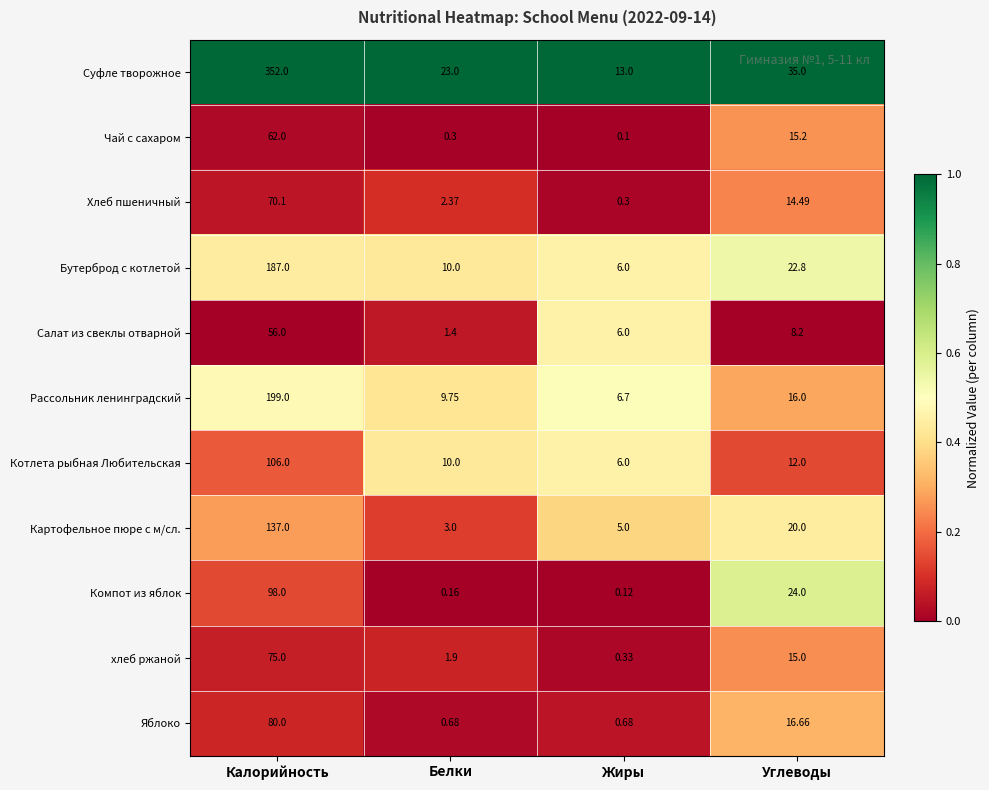

At how many categories does at least one series exceed 0?

4